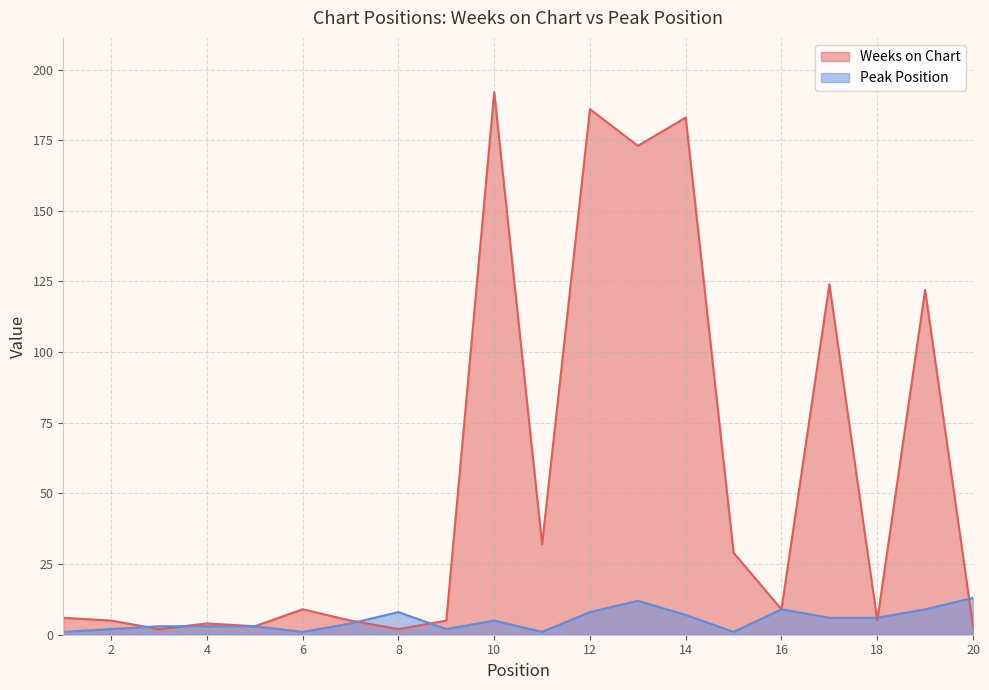

Reading left to right, list all the values displayed in this chart.

Weeks on Chart: 6	5	2	4	3	9	5	2	5	192	32	186	173	183	29	9	124	5	122	3
Peak Position: 1	2	3	3	3	1	4	8	2	5	1	8	12	7	1	9	6	6	9	13